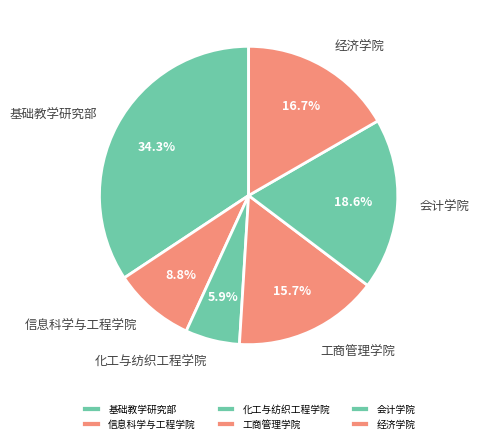

To the nearest percent, what is the difference between the 信息科学与工程学院 and 化工与纺织工程学院 slice percentages?

3%